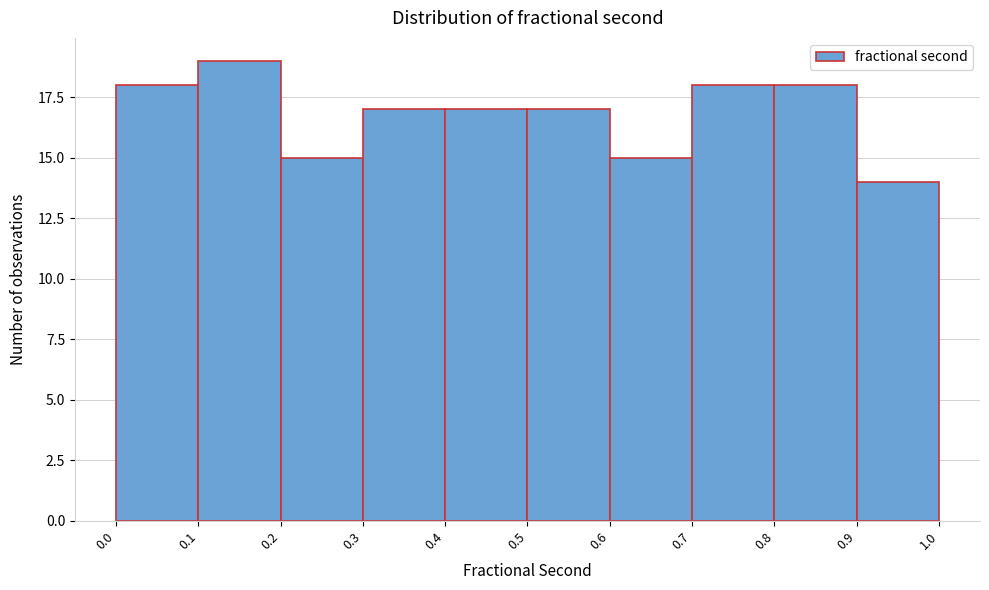

Reading left to right, transcribe this chart: for each bar, give the range it covers on the x-axis and its height. The values are not printed on the chart, so give them approximately, as read against the axis.

0.0 to 0.1: 18
0.1 to 0.2: 19
0.2 to 0.3: 15
0.3 to 0.4: 17
0.4 to 0.5: 17
0.5 to 0.6: 17
0.6 to 0.7: 15
0.7 to 0.8: 18
0.8 to 0.9: 18
0.9 to 1.0: 14